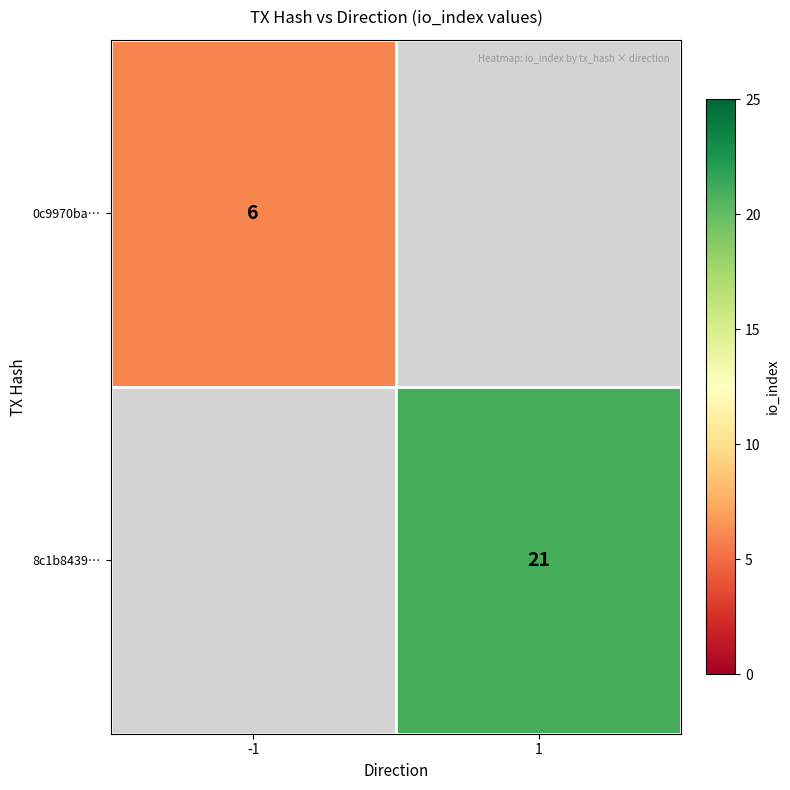

Count the number of categories in the chart.

2